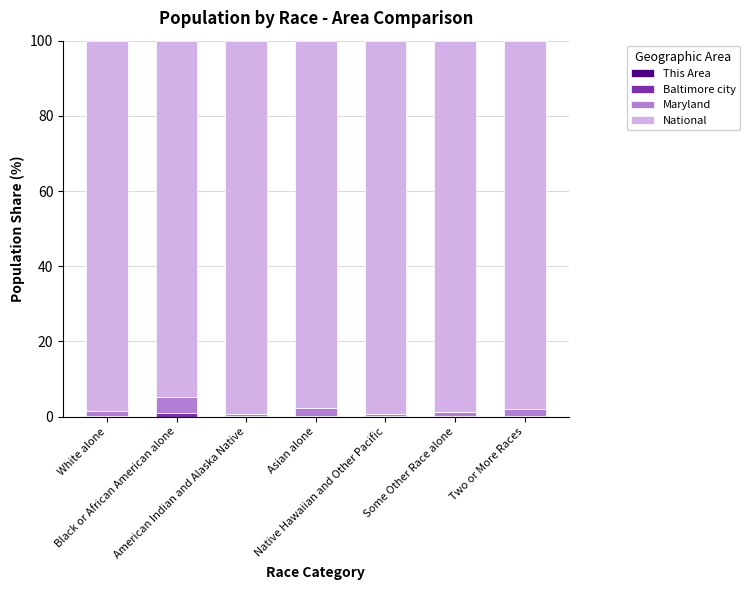

Rank the series at Some Other Race alone from highest to lowest value.

National, Maryland, Baltimore city, This Area